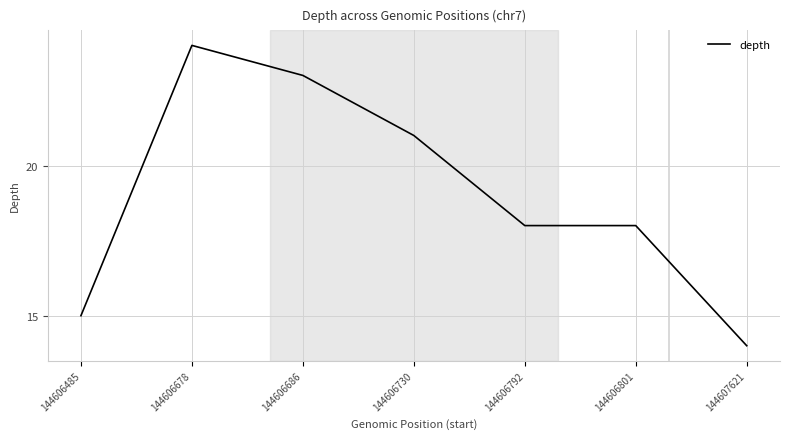

How many lines are shown in the chart?

1